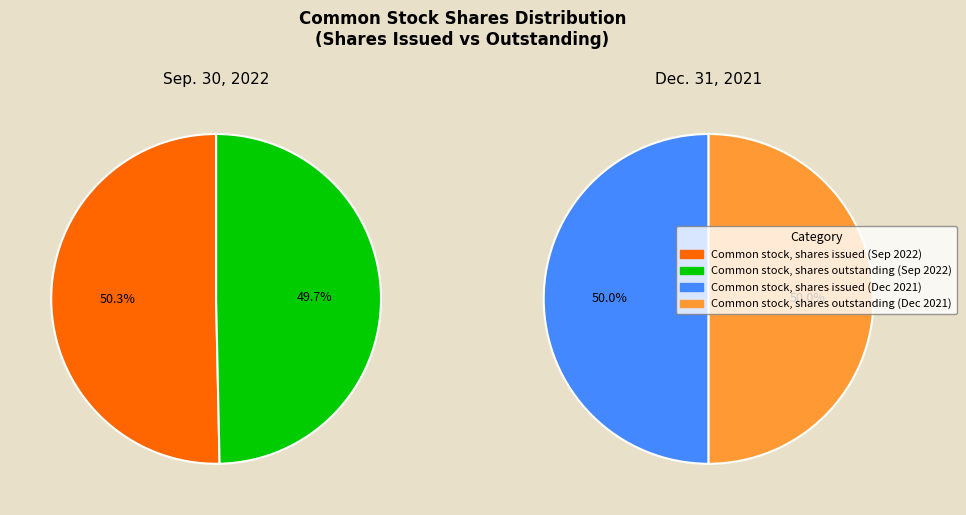

Which category accounts for the majority?

Common stock, shares issued